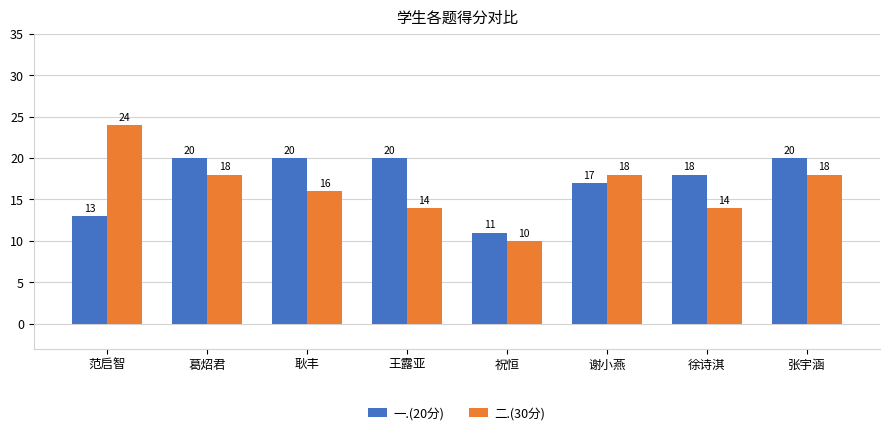

What is the total value across all series at 谢小燕?

35